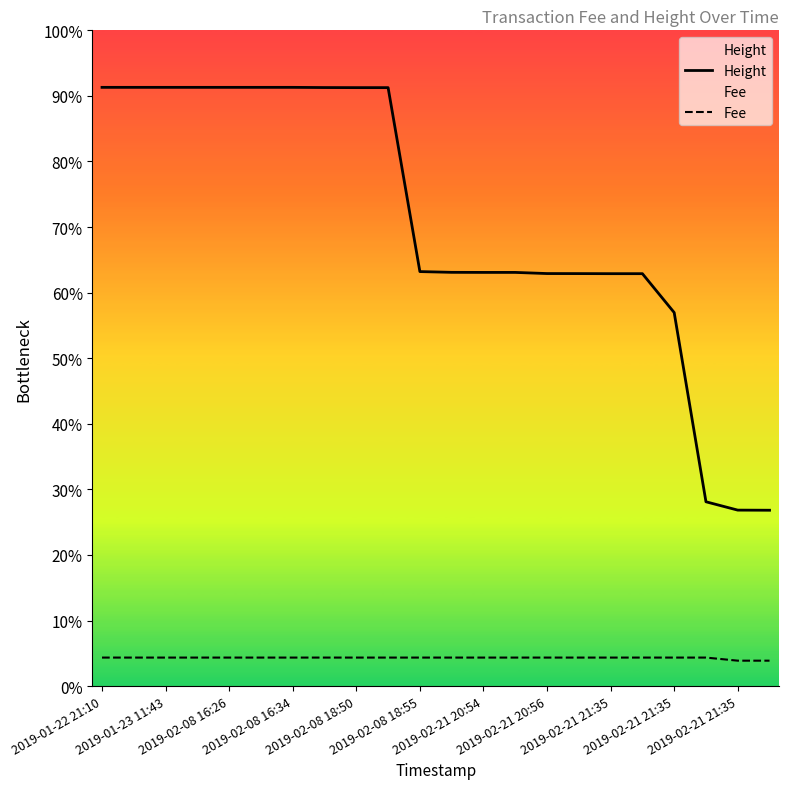

At 19, list the series in order from largest to smallest.

Height, Fee